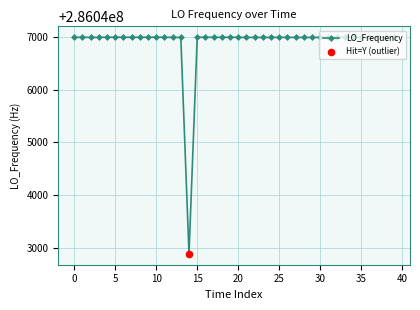

What is the value of the 32nd point from the left?

286046998.6